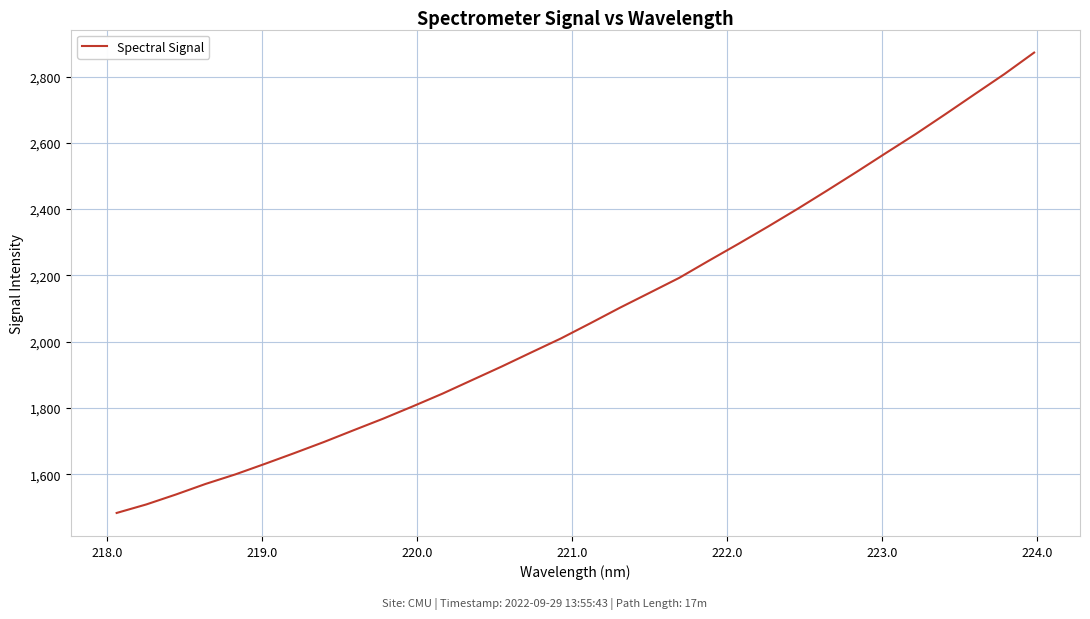

What is the greatest value displayed?

2872.4